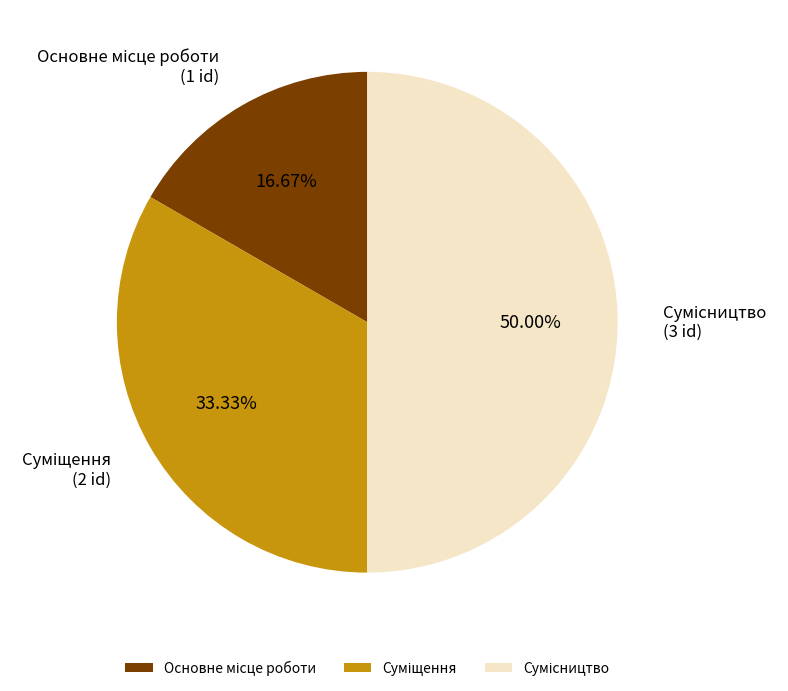

True or false: Суміщення accounts for 33% of the total.

True